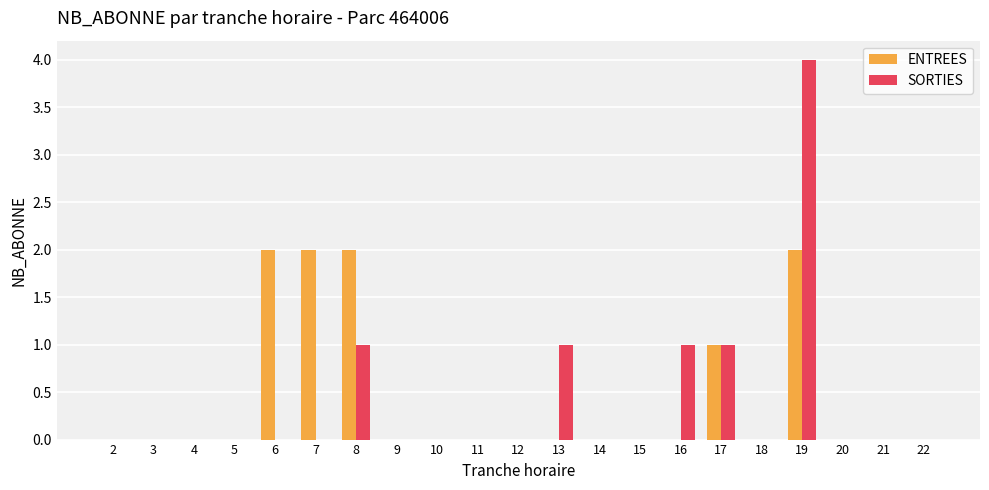

Which series has the largest total across all categories?

ENTREES